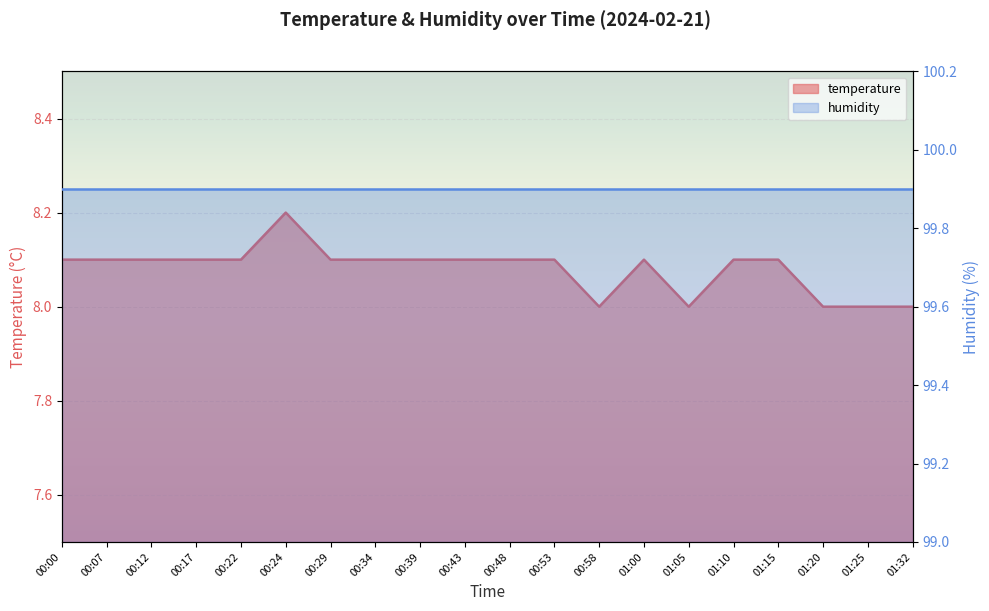

List the labels in order of value, largest first.

00:24, 00:00, 00:07, 00:12, 00:17, 00:22, 00:29, 00:34, 00:39, 00:43, 00:48, 00:53, 01:00, 01:10, 01:15, 00:58, 01:05, 01:20, 01:25, 01:32